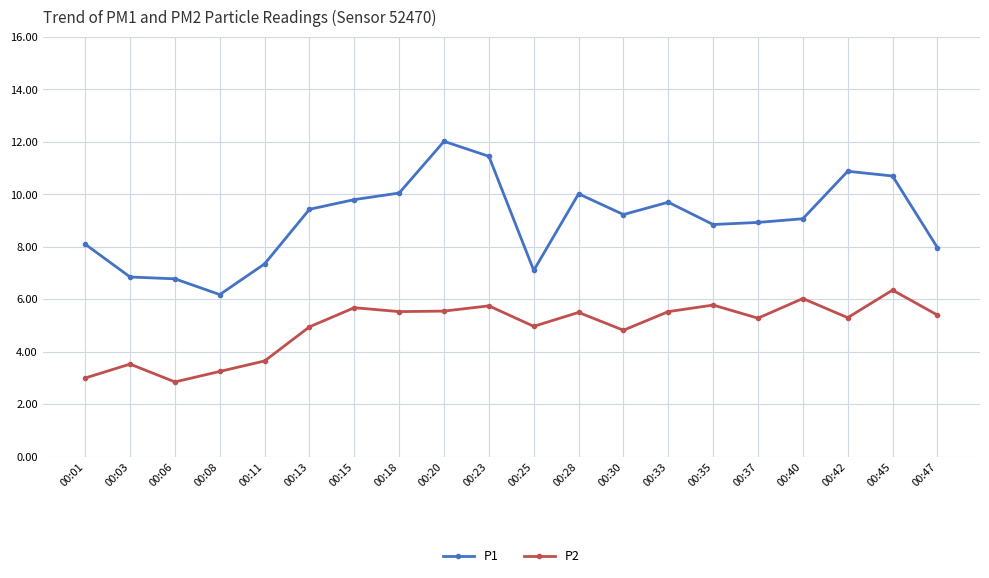

Is it true that P1 equals 9.2 at 00:30?

True